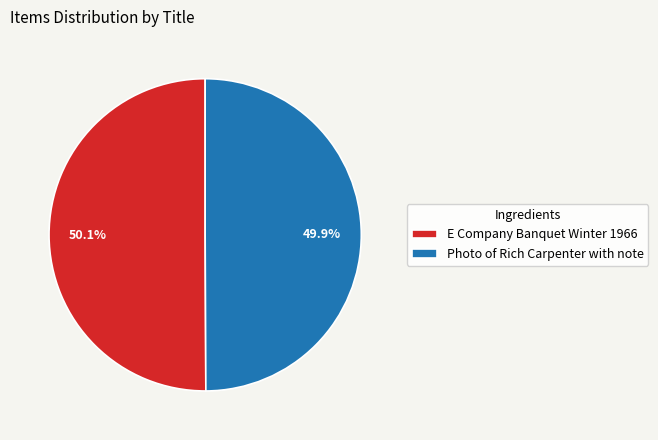

What is the total percentage of Photo of Rich Carpenter with note and E Company Banquet Winter 1966?

100.0%